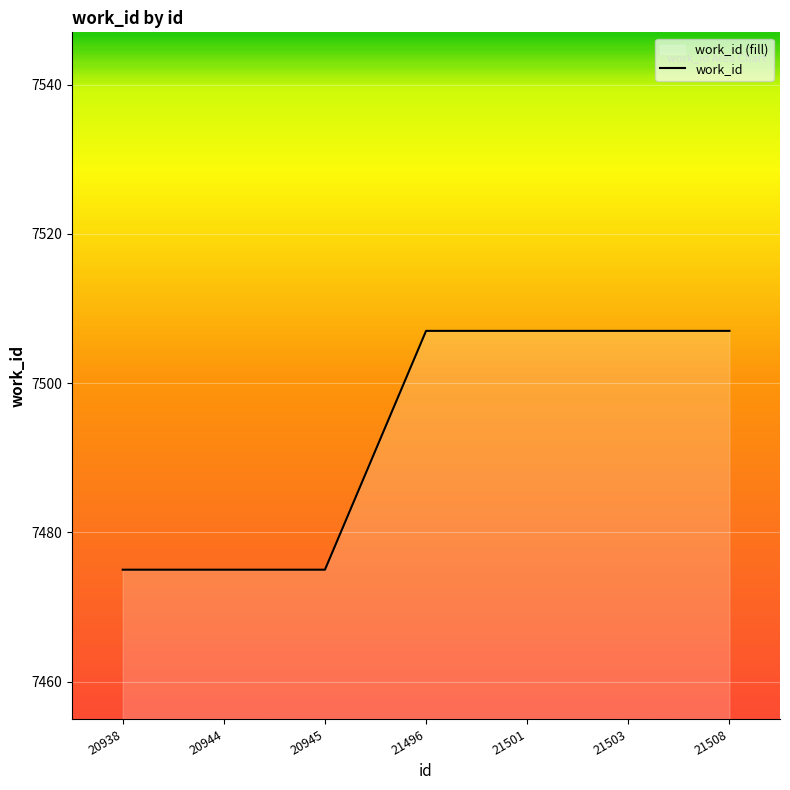

Rank the categories by value from highest to lowest.

21496, 21501, 21503, 21508, 20938, 20944, 20945